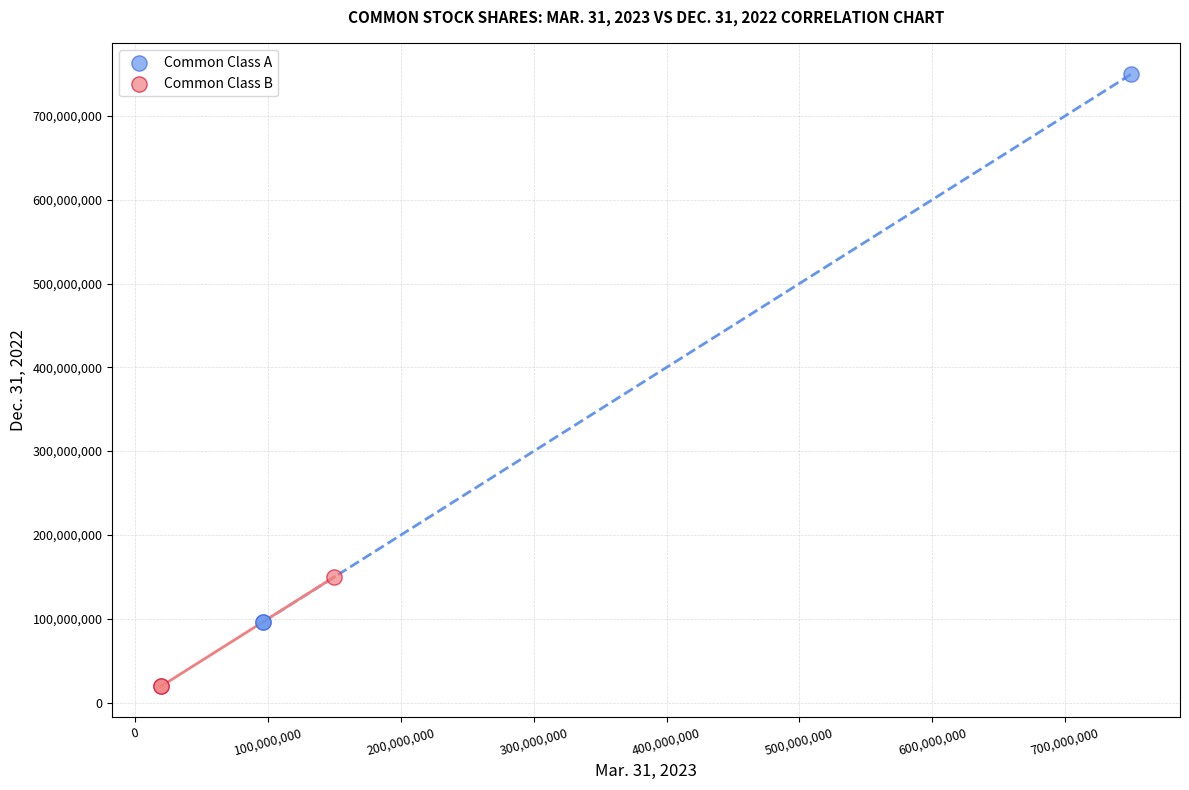

Which series has the largest Y range (max minus min)?

Common Class A